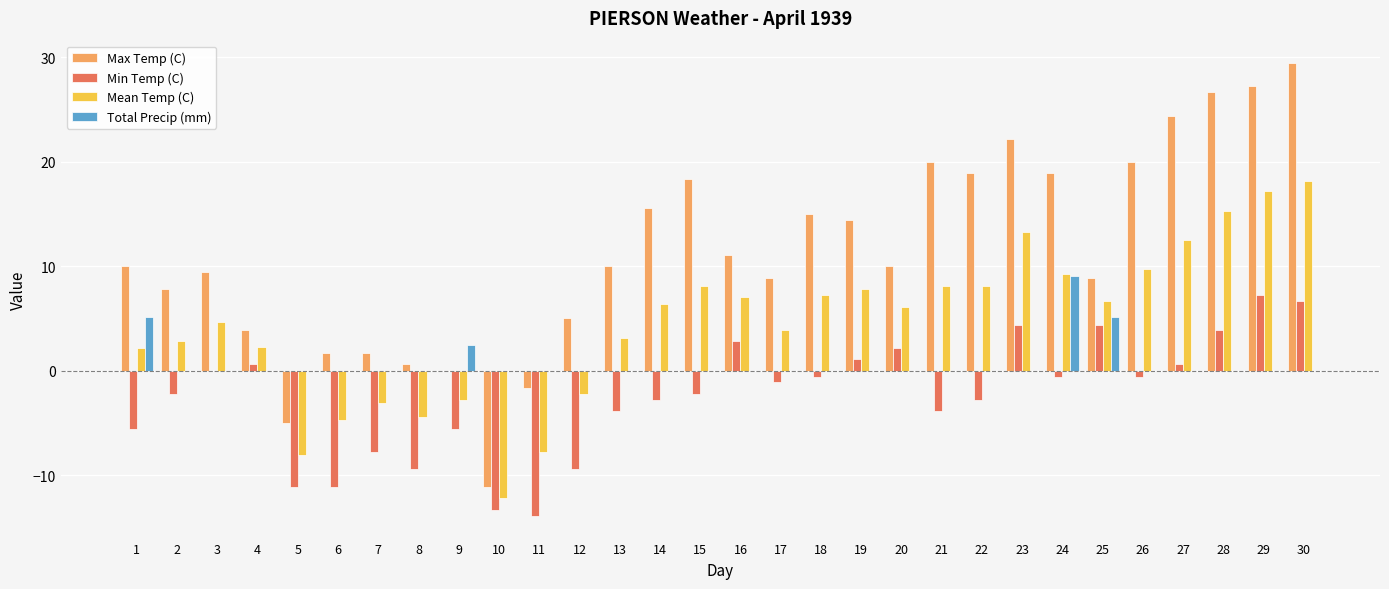

The value of Total Precip (mm) at 7 is 6.0. True or false?

False